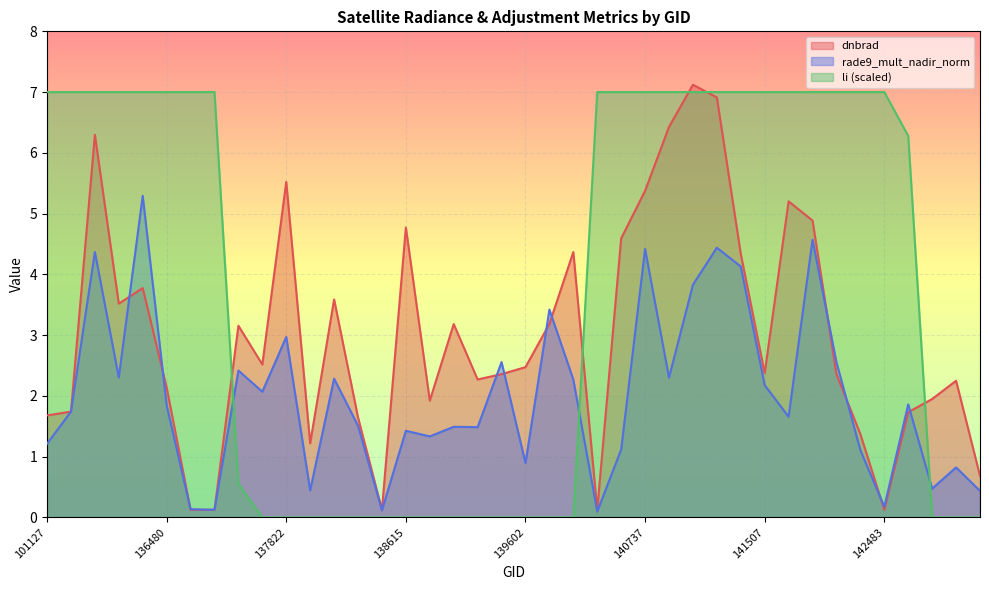

What is the lowest value of the dnbrad series?

0.1